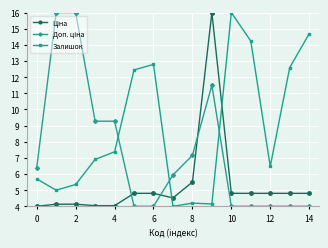

Which series has the largest total across all categories?

Залишок